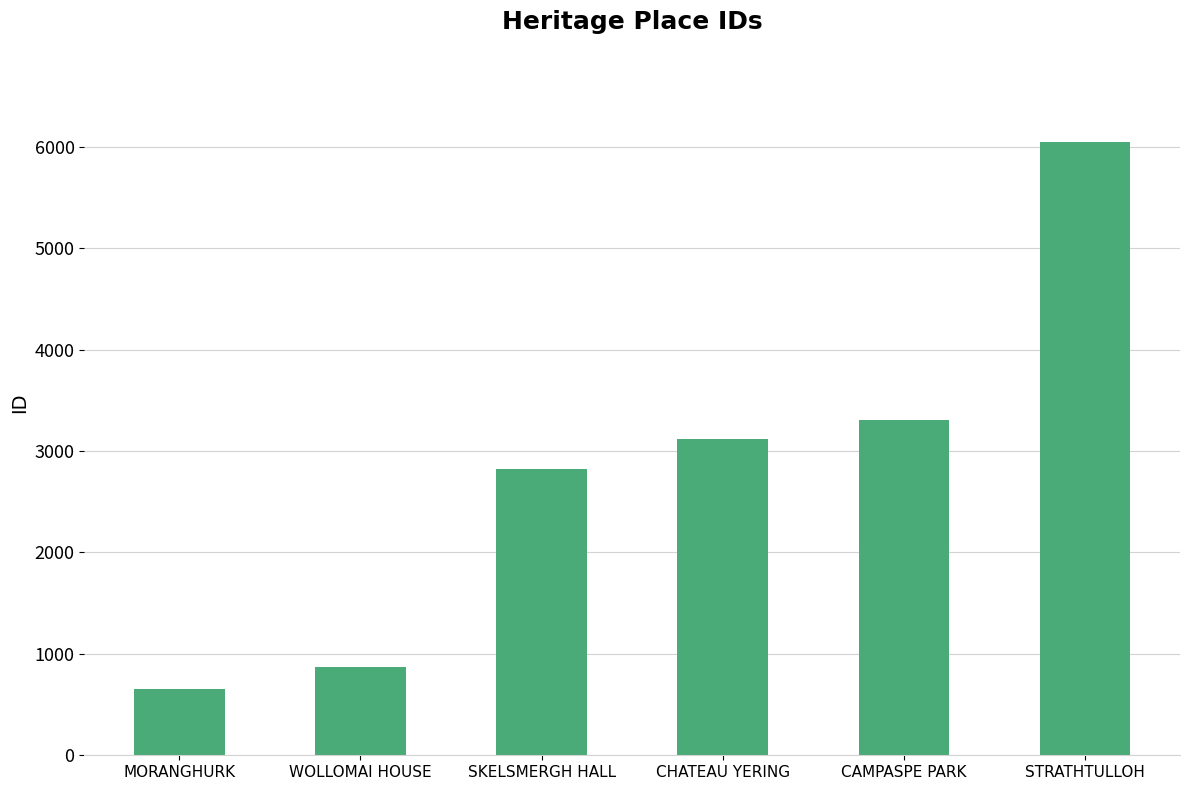

Which has a higher value, WOLLOMAI HOUSE or MORANGHURK?

WOLLOMAI HOUSE